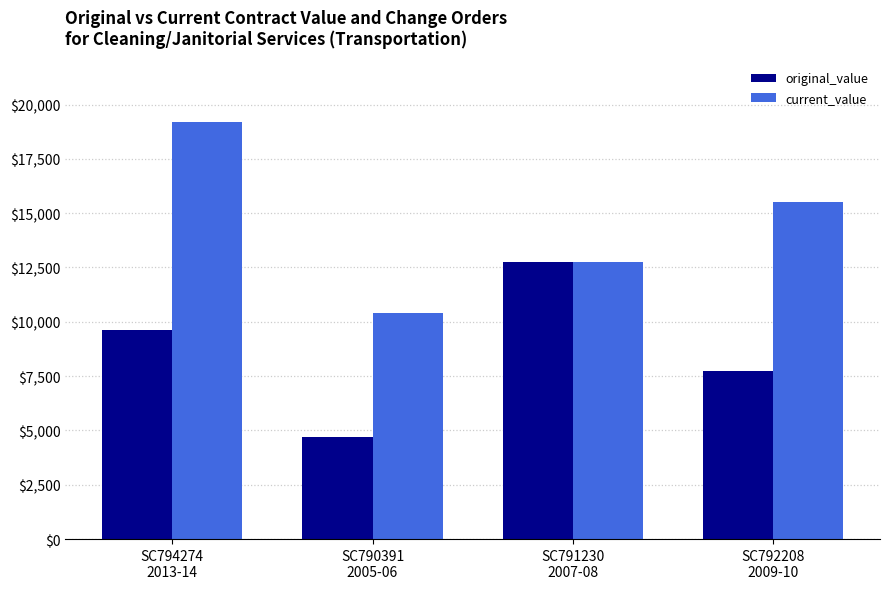

Rank the series by their maximum value, from lowest to highest.

original_value, current_value